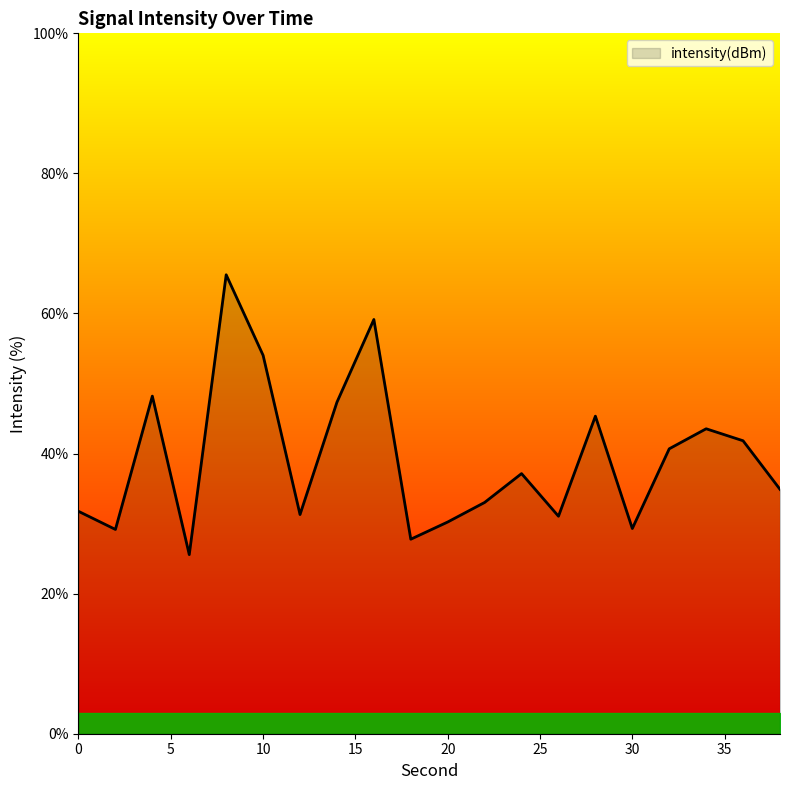

What is the maximum value shown in the chart?

65.5